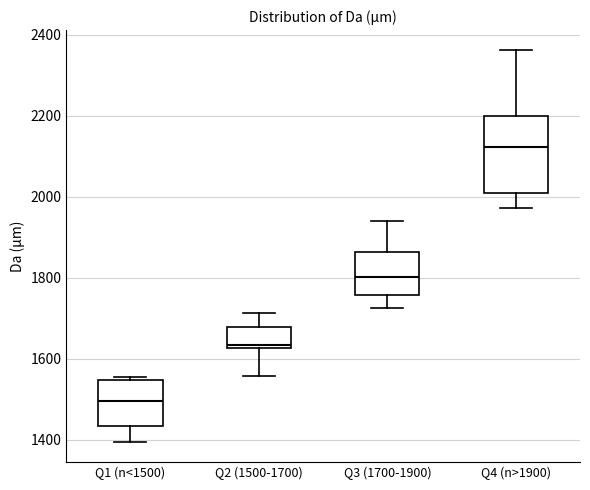

Which box's median line is the highest?

Q4 (n>1900)